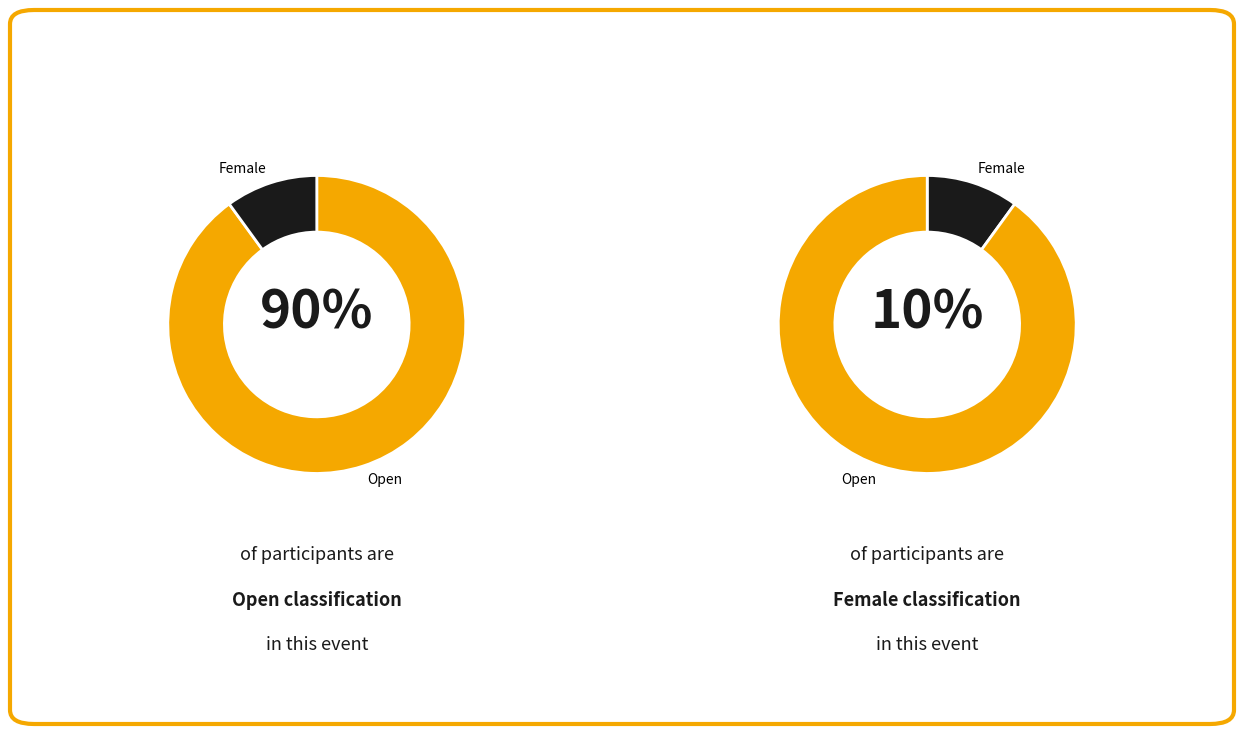

To the nearest percent, what is the combined percentage of Open and Female?

100%